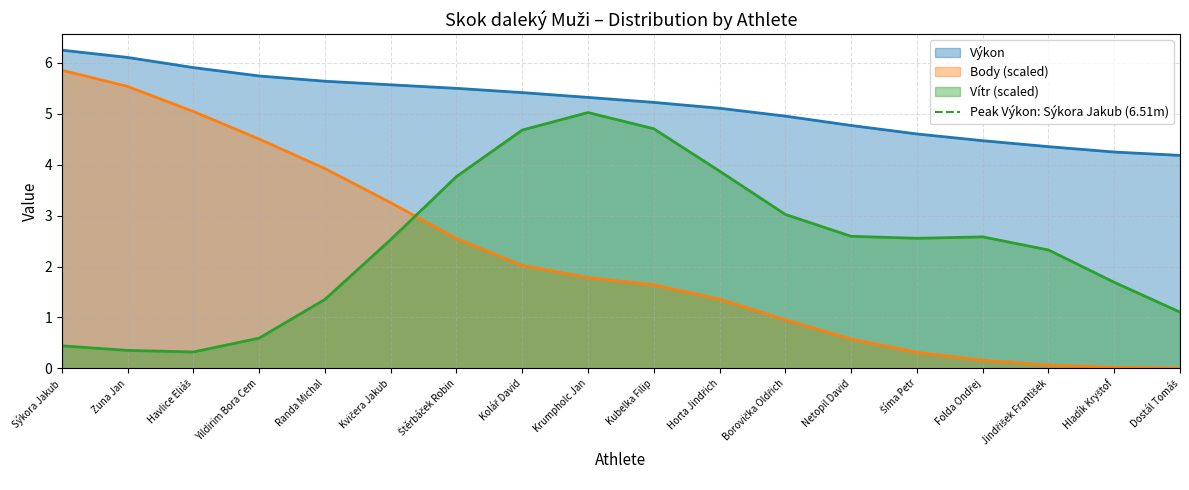

What value does the Body (scaled) series have at Yildirim Bora Cem?

4.5